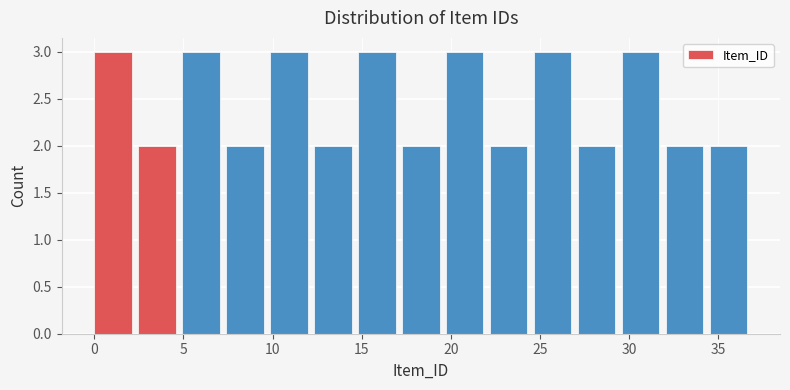

Reading left to right, transcribe this chart: for each bar, give the range it covers on the x-axis and its height. Neither the bar edges nor the heights are printed on the chart, so give them approximately, as read against the axes.

0.0 to 2.5: 3
2.5 to 5.0: 2
5.0 to 7.5: 3
7.5 to 10.0: 2
10.0 to 12.5: 3
12.5 to 15.0: 2
15.0 to 17.5: 3
17.5 to 19.5: 2
19.5 to 22.0: 3
22.0 to 24.5: 2
24.5 to 27.0: 3
27.0 to 29.5: 2
29.5 to 32.0: 3
32.0 to 34.5: 2
34.5 to 37.0: 2